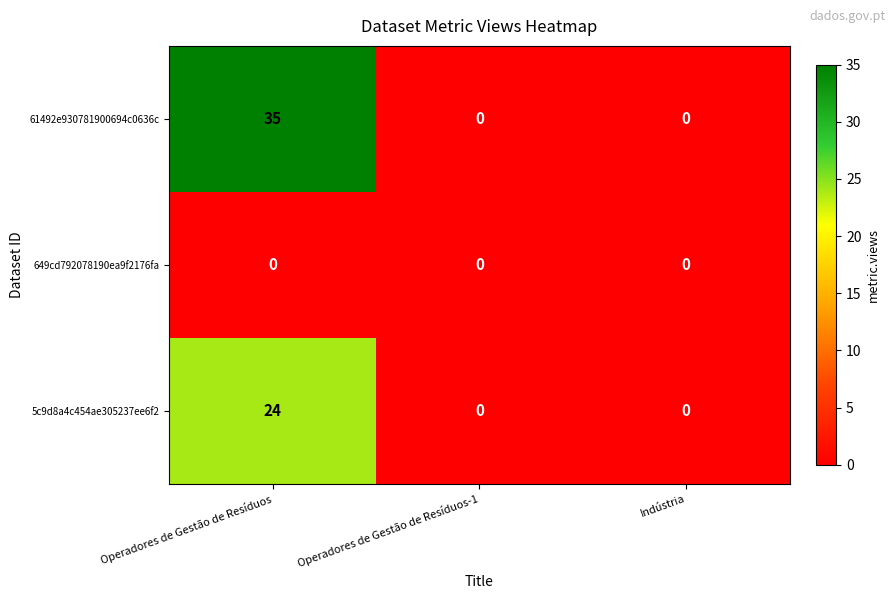

The 61492e930781900694c0636c series shows 19 at Operadores de Gestão de Resíduos. True or false?

False